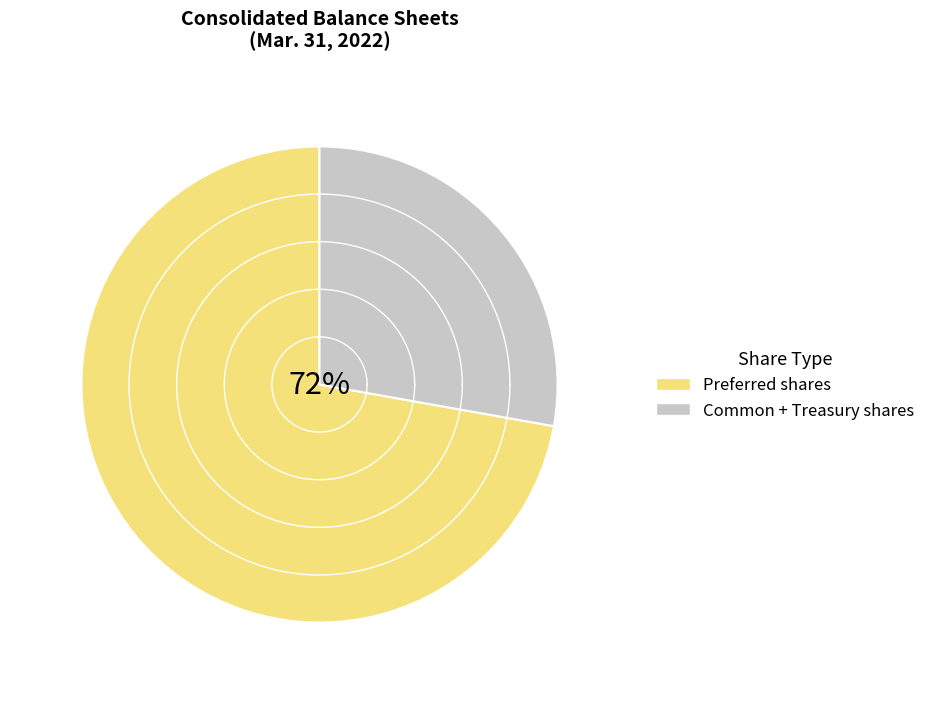

True or false: Preferred stock, shares outstanding accounts for 60% of the total.

False